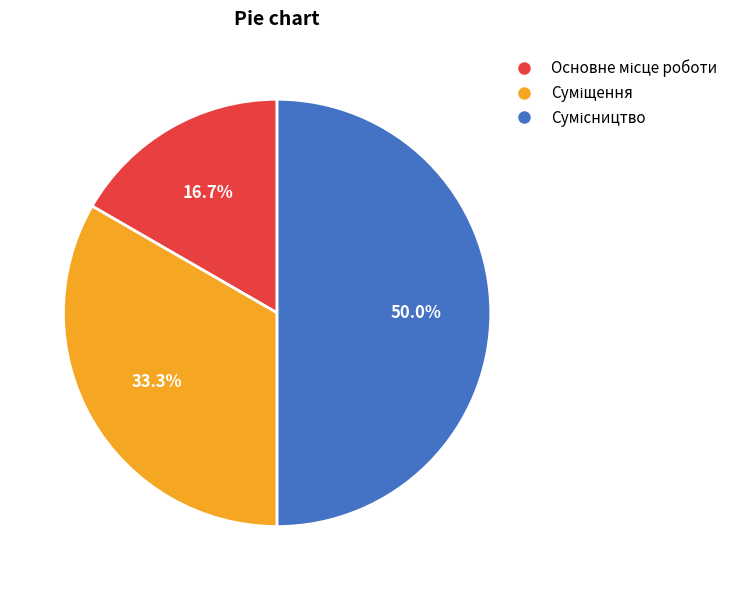

Does Суміщення account for over 50% of the chart?

No